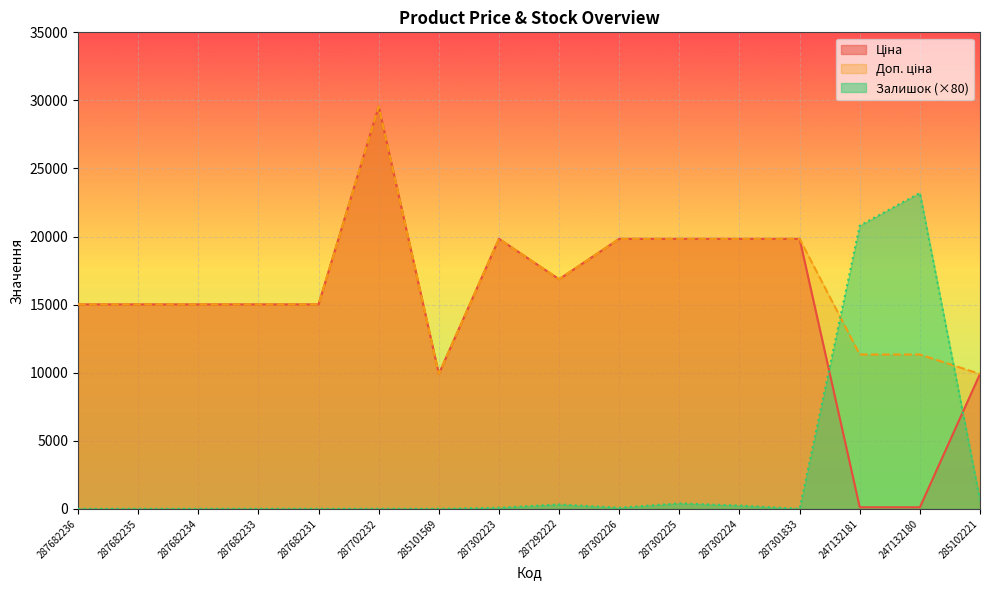

Does the chart display data point markers on the line(s)?

No